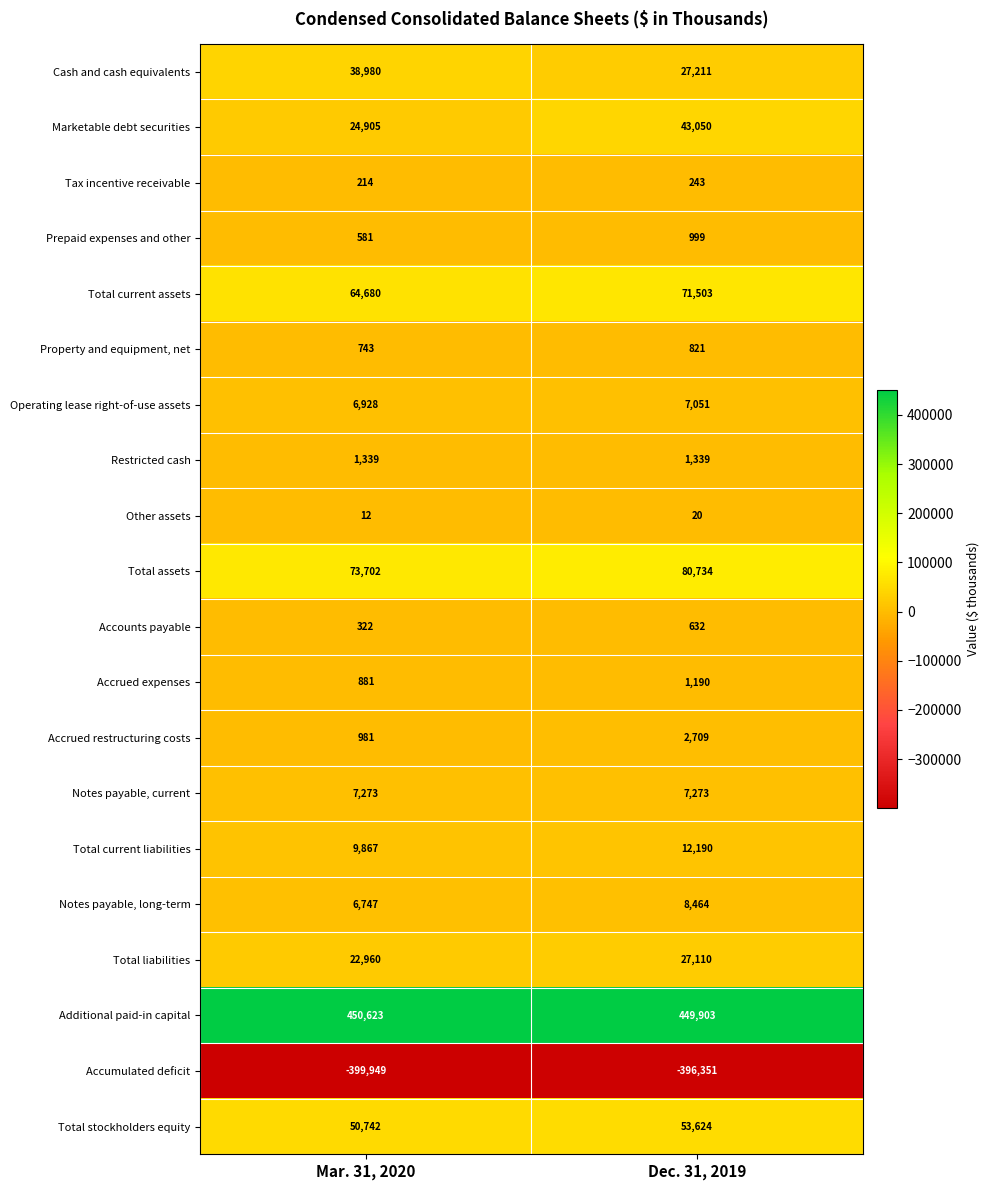

The value of Total current liabilities at Mar. 31, 2020 is 14741. True or false?

False